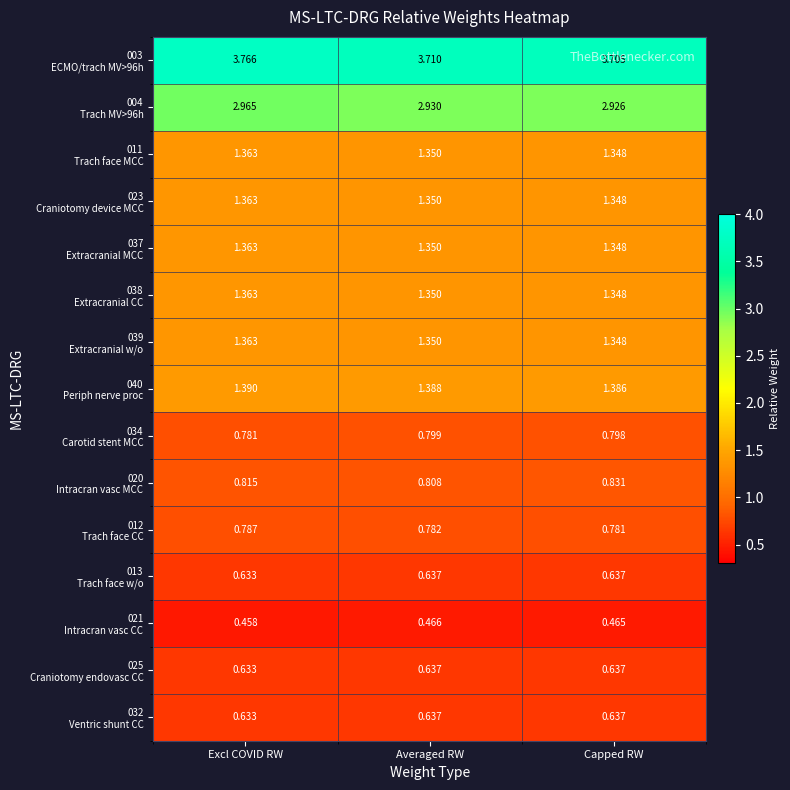

What is the total value across all series at Capped RW?

19.5